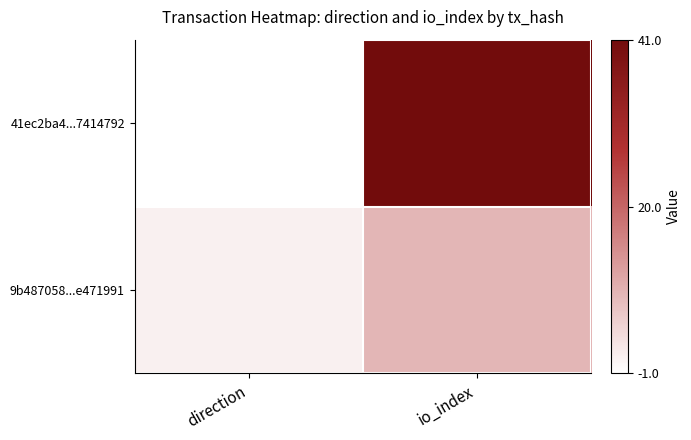

At which category is the sum across all series the highest?

io_index